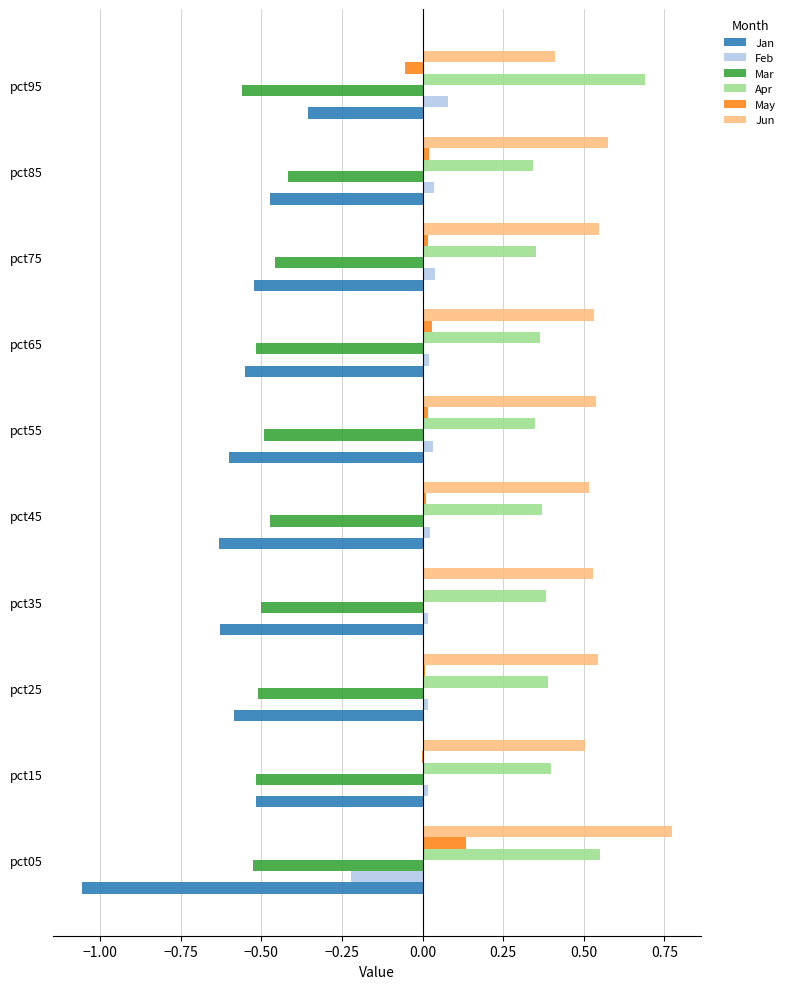

Which series changed the most between pct05 and pct15?

Jan